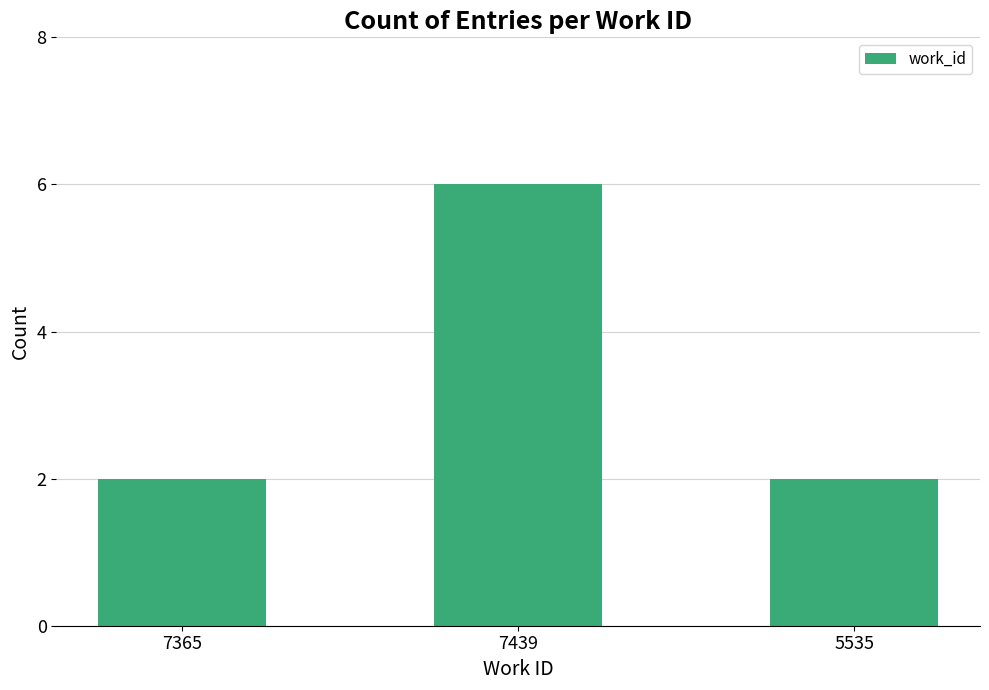

The value at 7365 is 2. True or false?

True